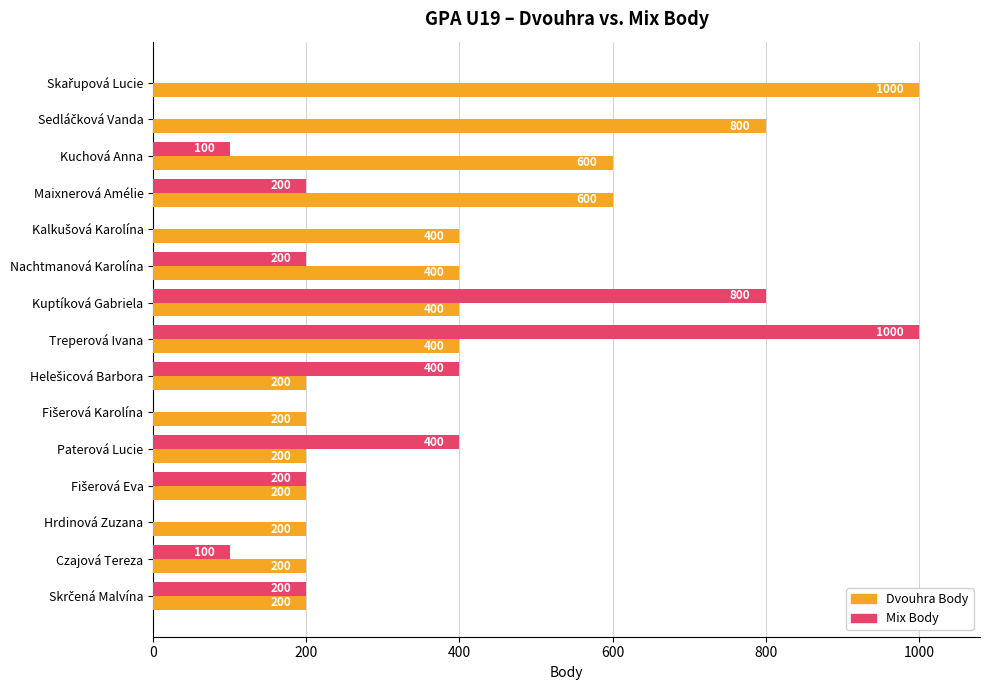

True or false: Dvouhra Body has a value of 400 at Nachtmanová Karolína.

True